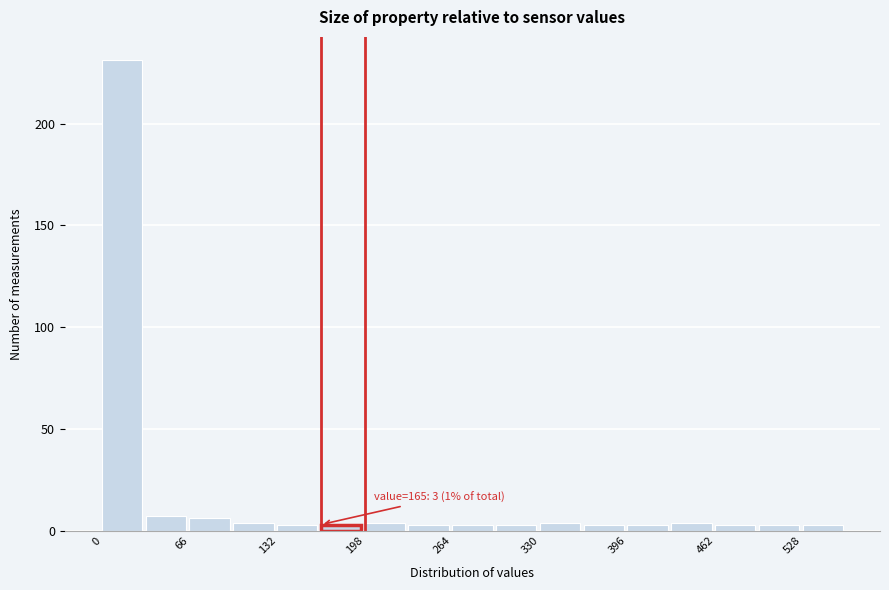

Read against the x-axis, roughly where is the centre of the tallest bar?

20